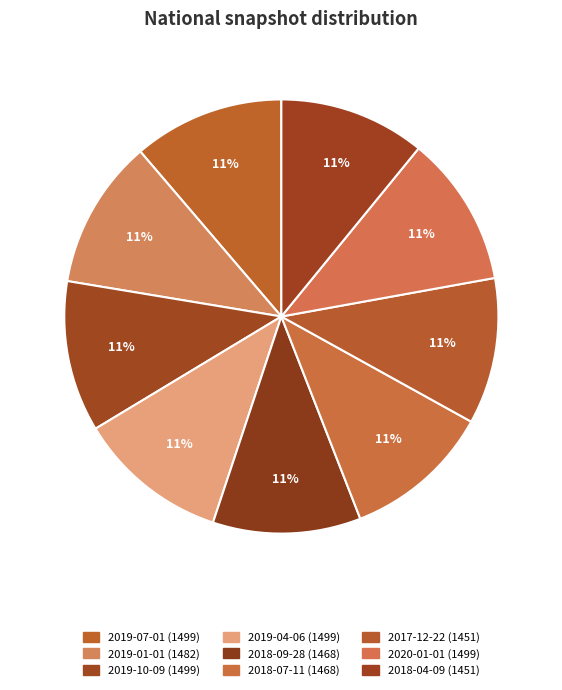

Count the number of slices in the pie.

9